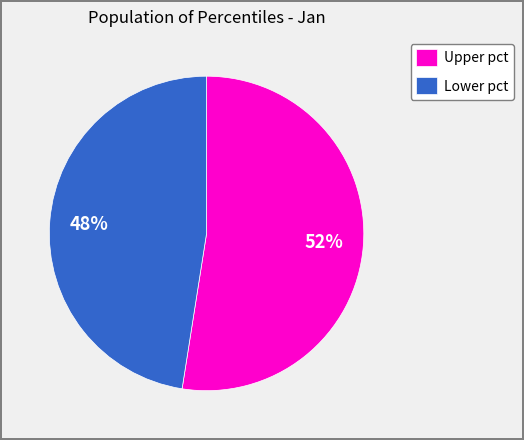

Which category accounts for the majority?

Upper pct